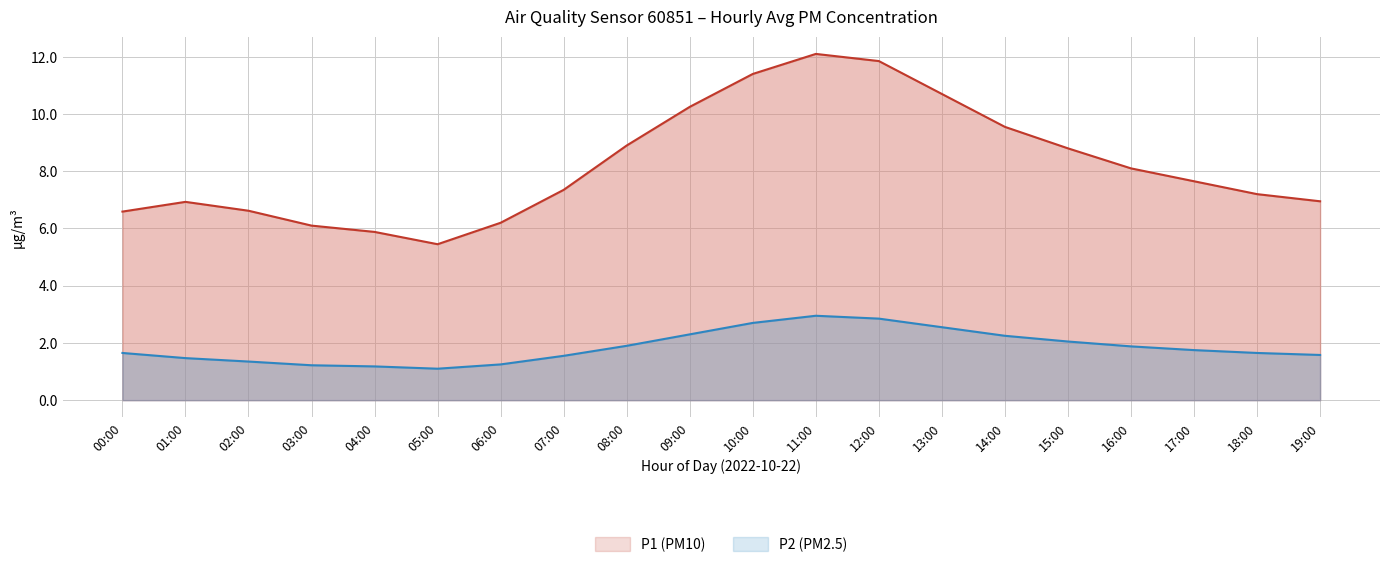

At how many categories does at least one series exceed 3?

20